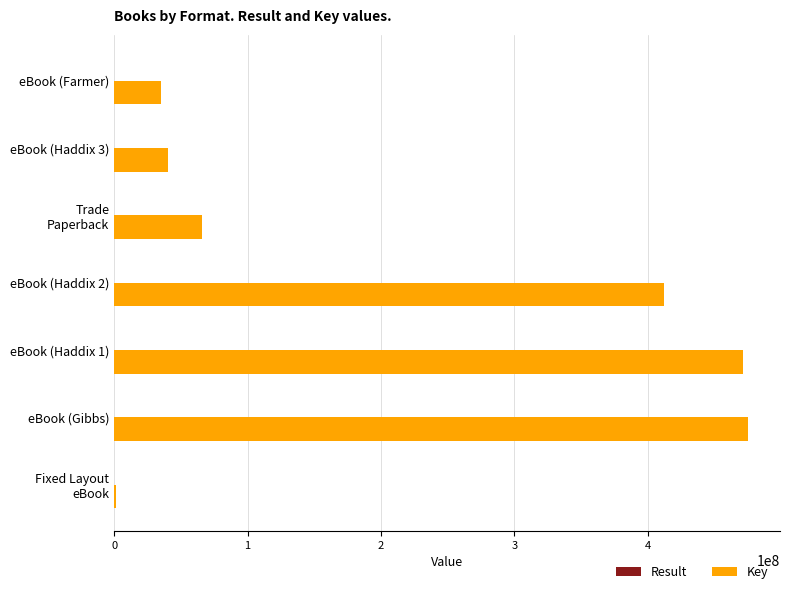

True or false: Key has a value of 119871475 at eBook (Gibbs).

False